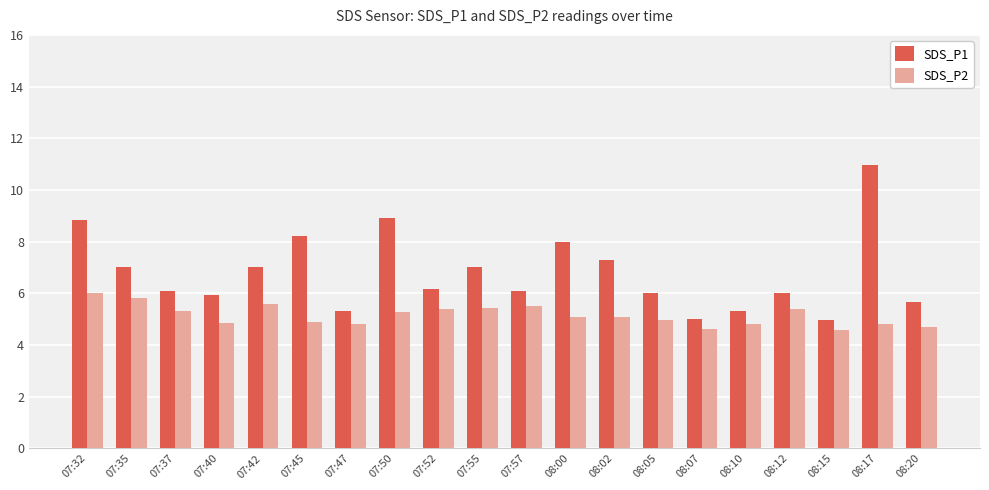

Which series changed the most between 07:42 and 08:00?

SDS_P1